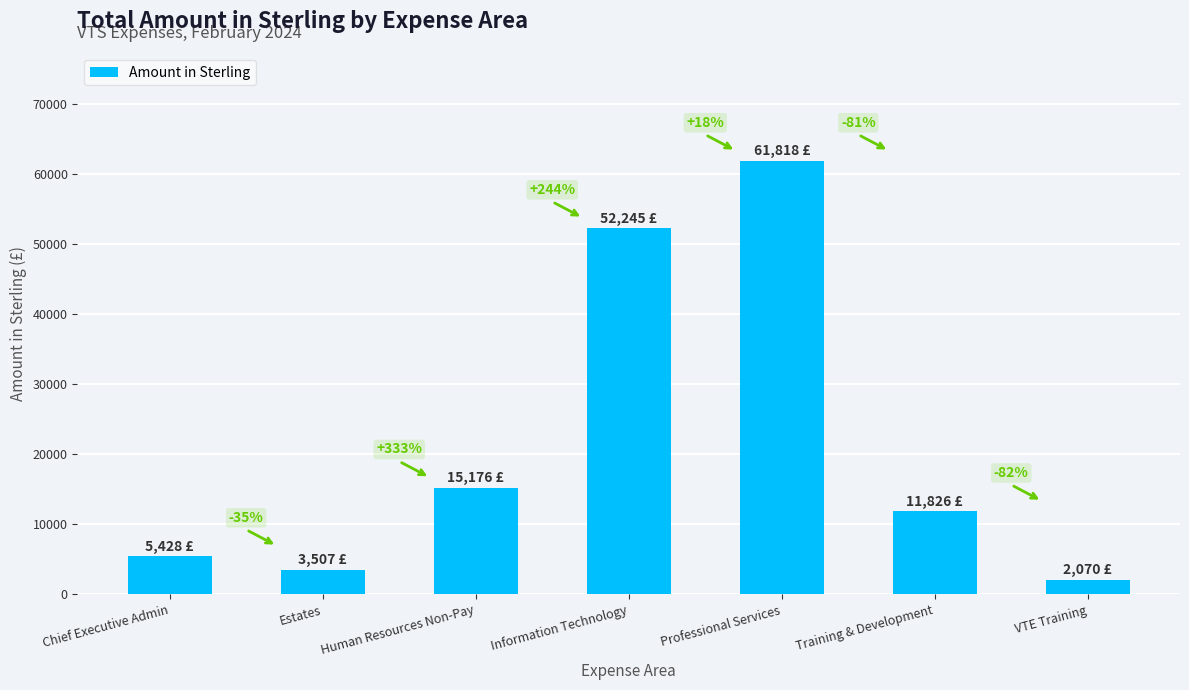

Are the bars grouped side by side (vs. stacked)?

No